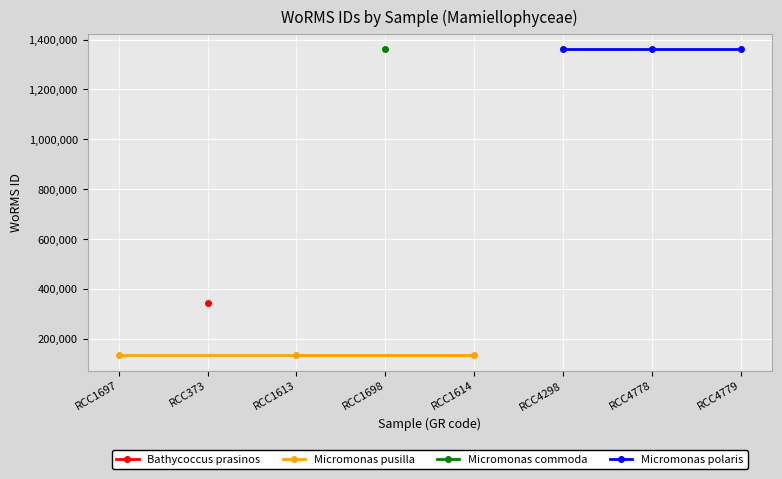

What is the maximum value for Micromonas pusilla?

134564